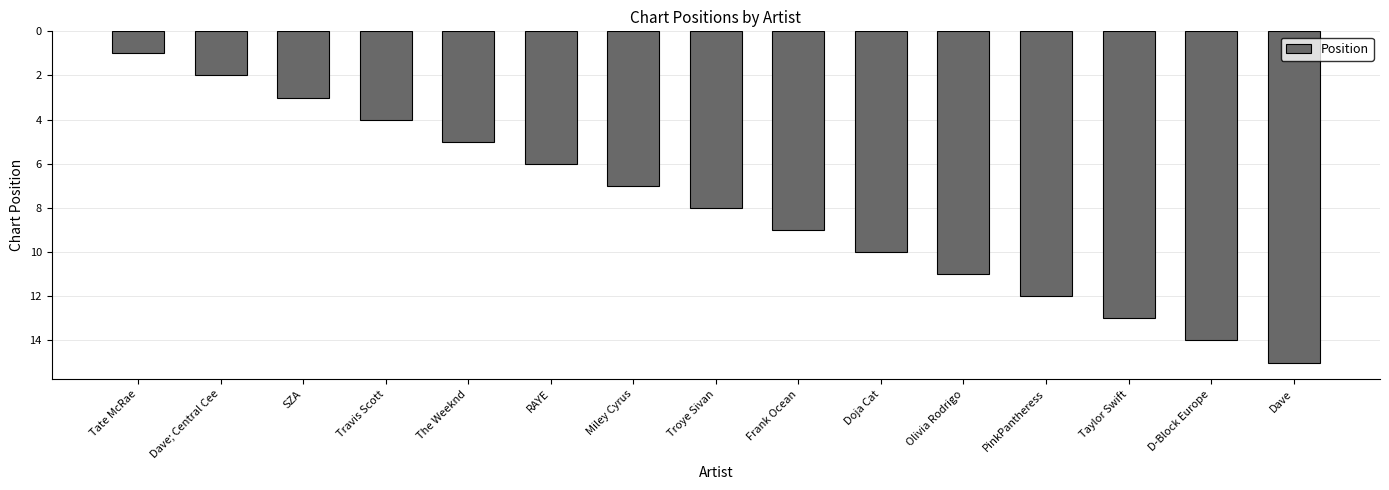

Where is the data nearest to the value 8?

Troye Sivan